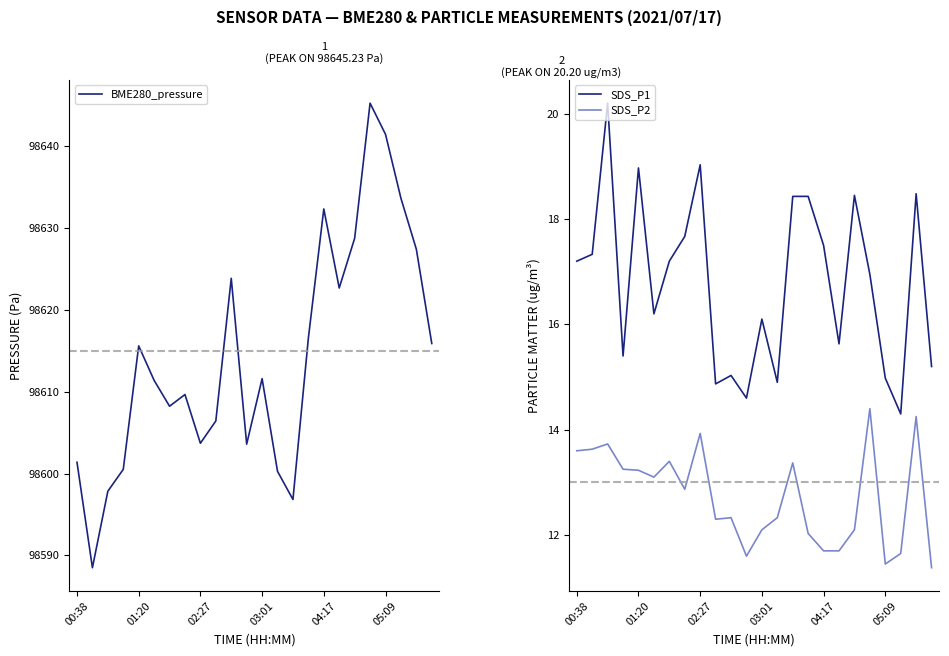

Is it true that BME280_pressure equals 42756.2 at 6?

False